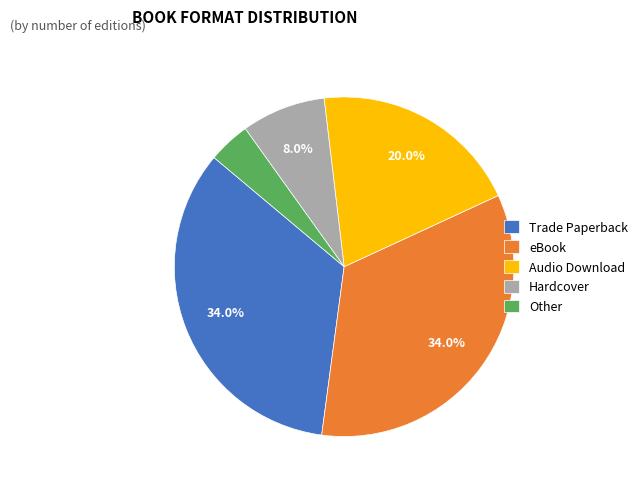

Between Audio Download and Hardcover, which is larger?

Audio Download